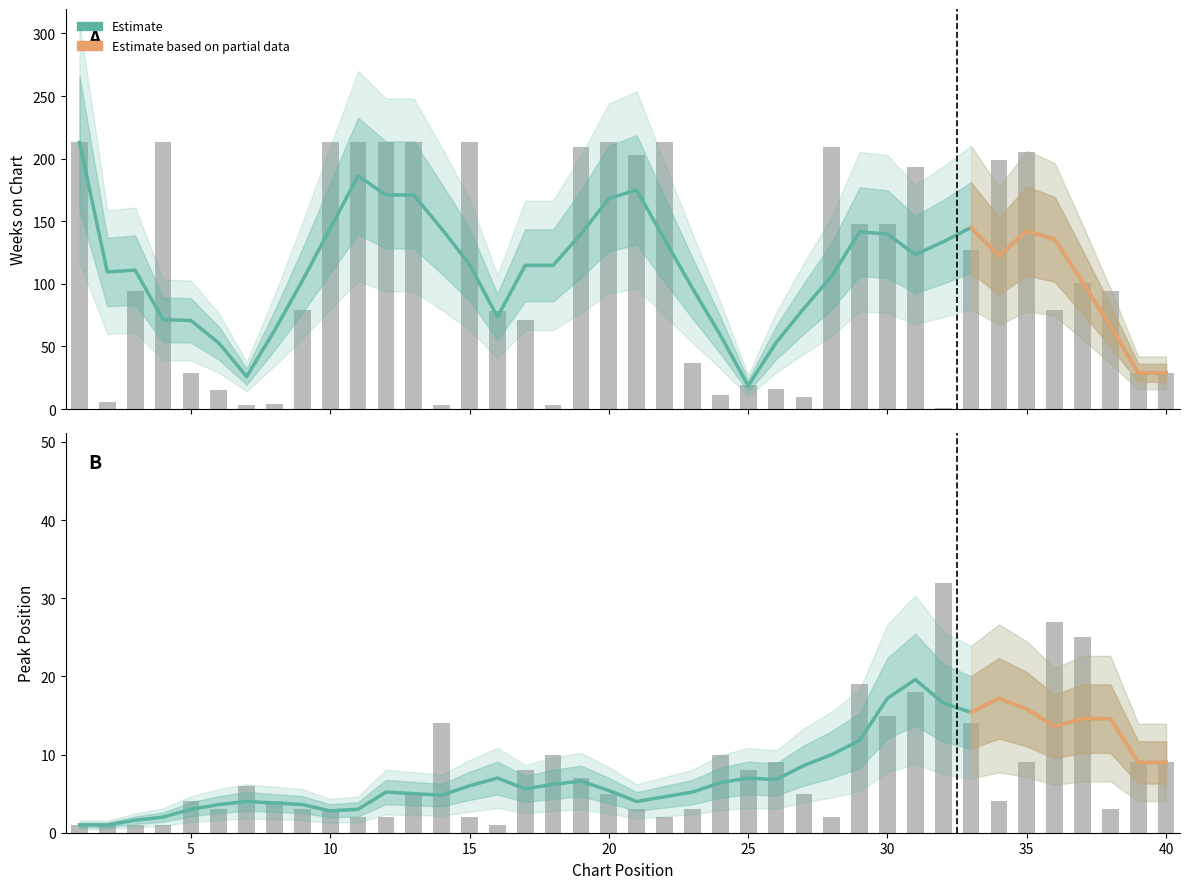

What is the value of the Weeks on Chart bar at the 37th from the left?

101